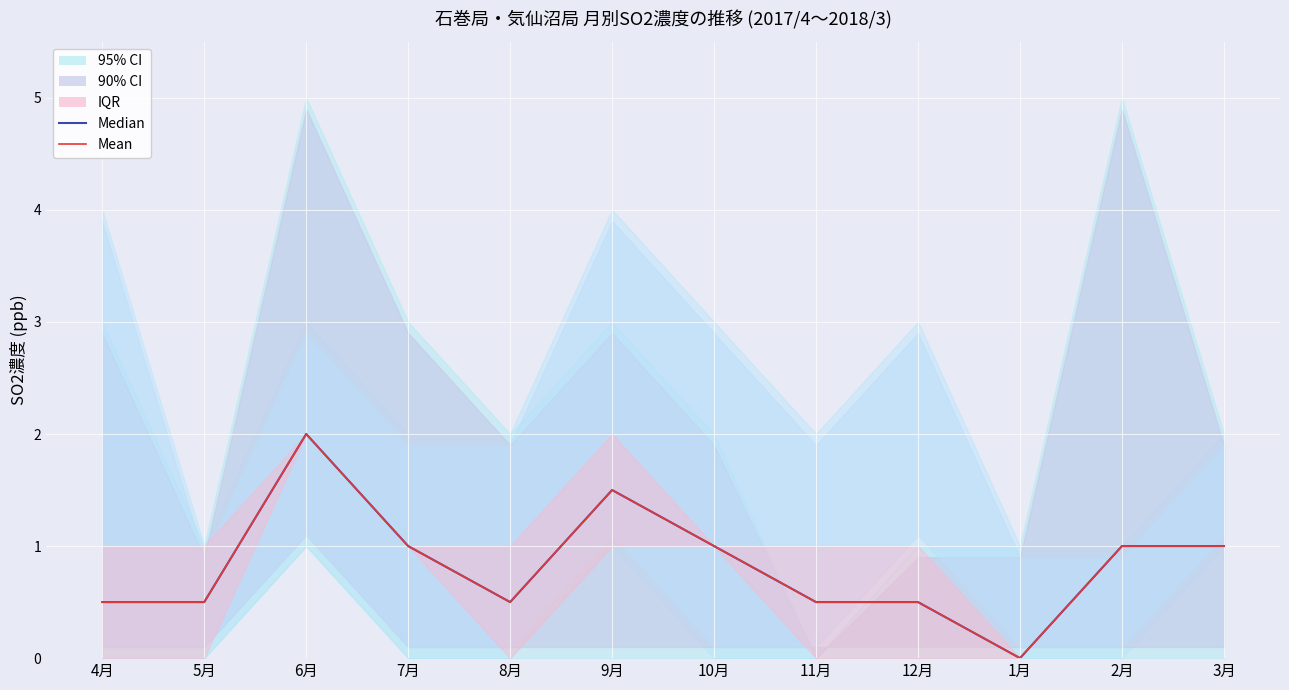

True or false: Median and Mean intersect in this chart.

False